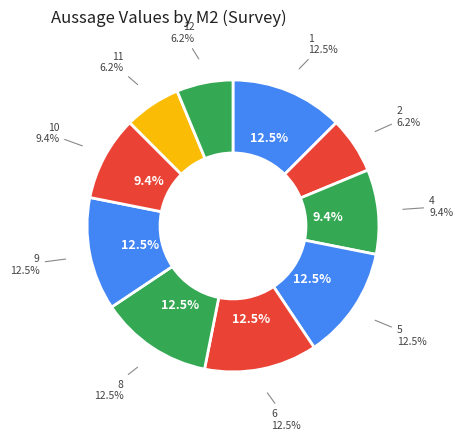

Does 12 represent more than half of the total?

No